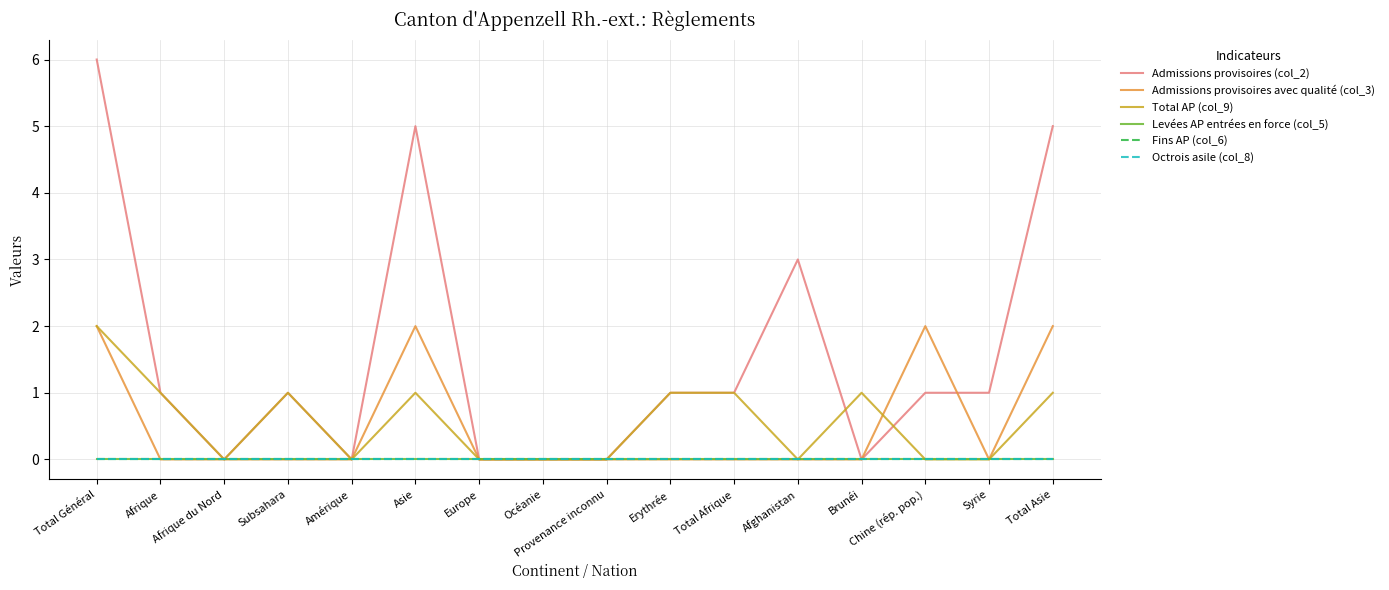

Reading left to right, list all the values displayed in this chart.

Admissions provisoires (col_2): 6	1	0	1	0	5	0	0	0	1	1	3	0	1	1	5
Admissions provisoires avec qualité (col_3): 2	0	0	0	0	2	0	0	0	0	0	0	0	2	0	2
Total AP (col_9): 2	1	0	1	0	1	0	0	0	1	1	0	1	0	0	1
Levées AP entrées en force (col_5): 0	0	0	0	0	0	0	0	0	0	0	0	0	0	0	0
Fins AP (col_6): 0	0	0	0	0	0	0	0	0	0	0	0	0	0	0	0
Octrois asile (col_8): 0	0	0	0	0	0	0	0	0	0	0	0	0	0	0	0